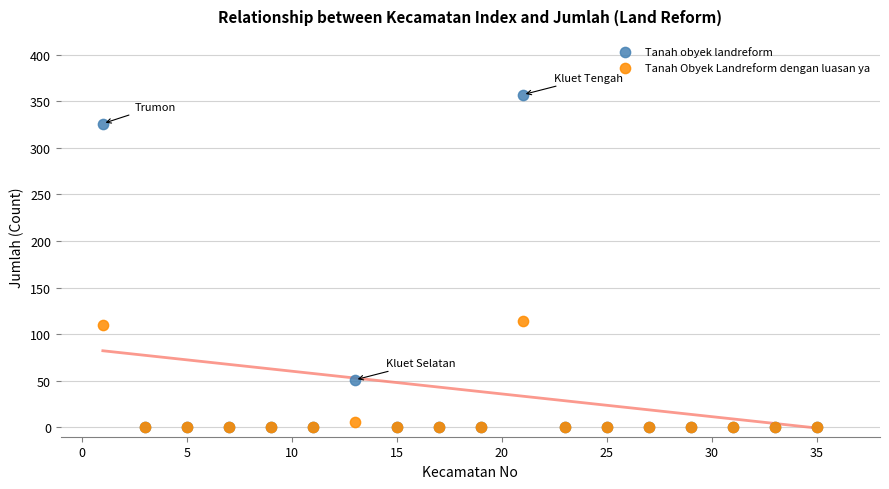

What are all the series names shown in the legend?

Tanah obyek landreform, Tanah Obyek Landreform dengan luasan ya